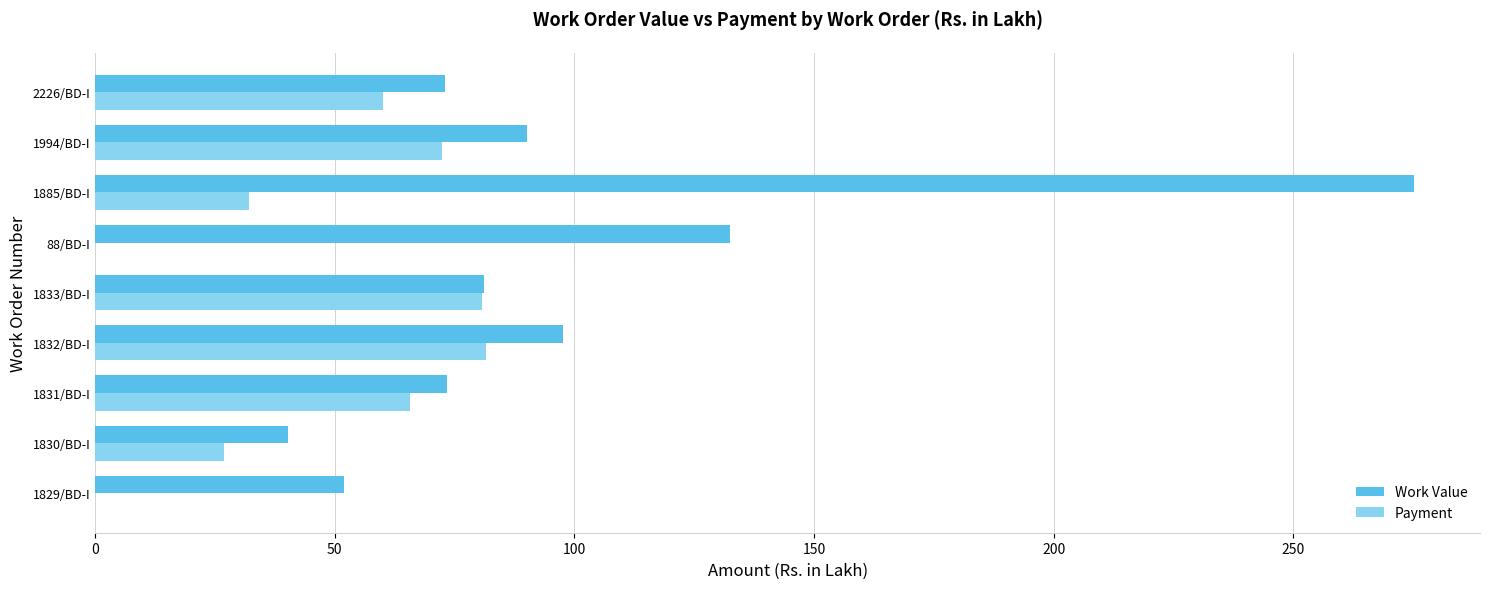

What is the approximate value of Payment at 2226/BD-I?

60.1